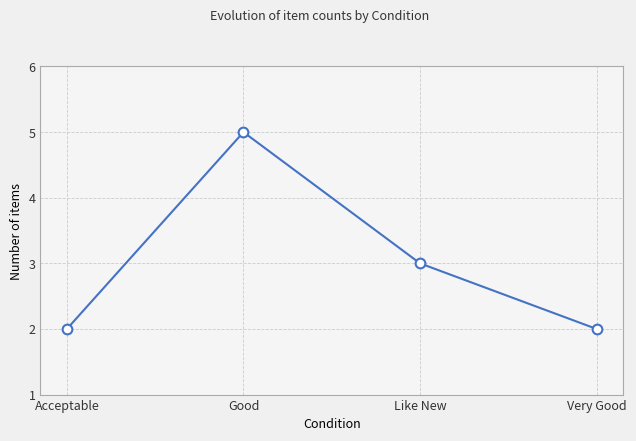

What is the average value?

3